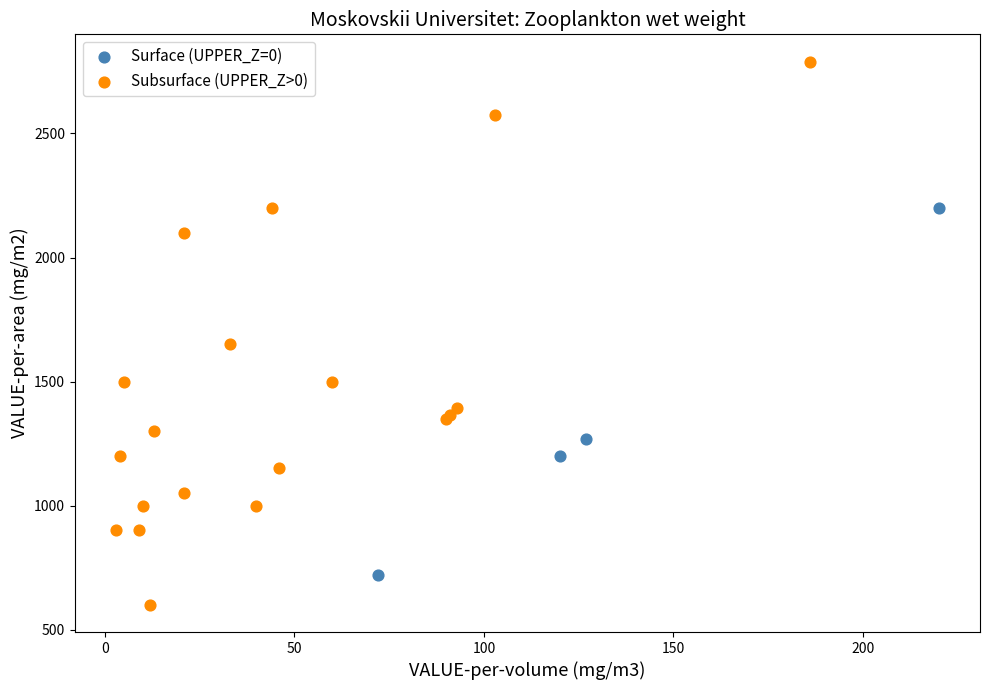

Which series reaches the maximum Y coordinate?

Subsurface (UPPER_Z>0)